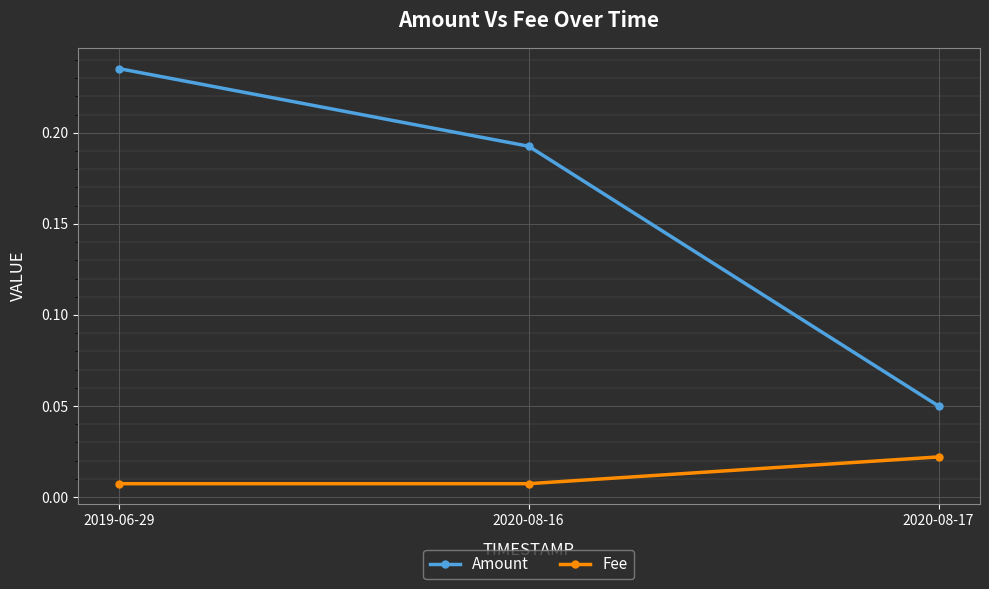

Does the chart have visible grid lines?

Yes